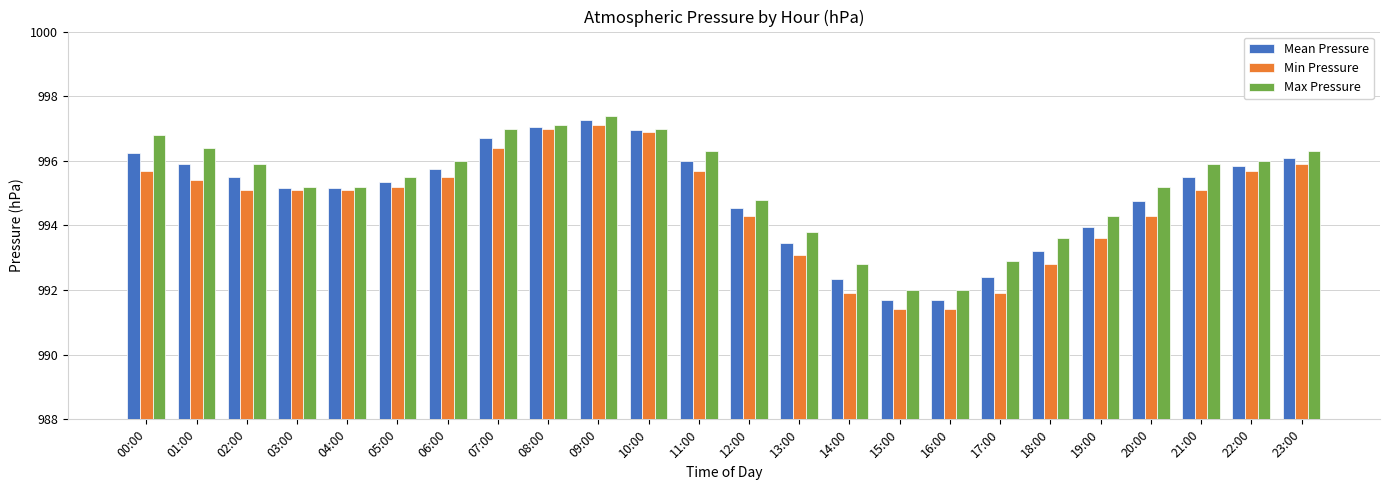

What is the average value of the Max Pressure series?

995.2